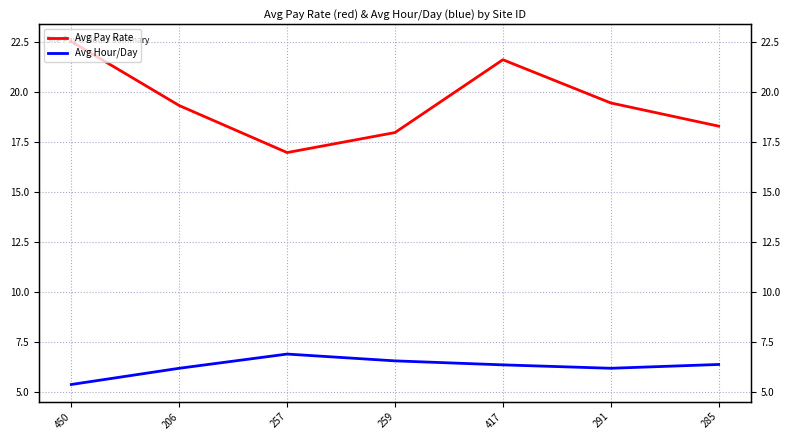

At which category is the sum across all series the highest?

417